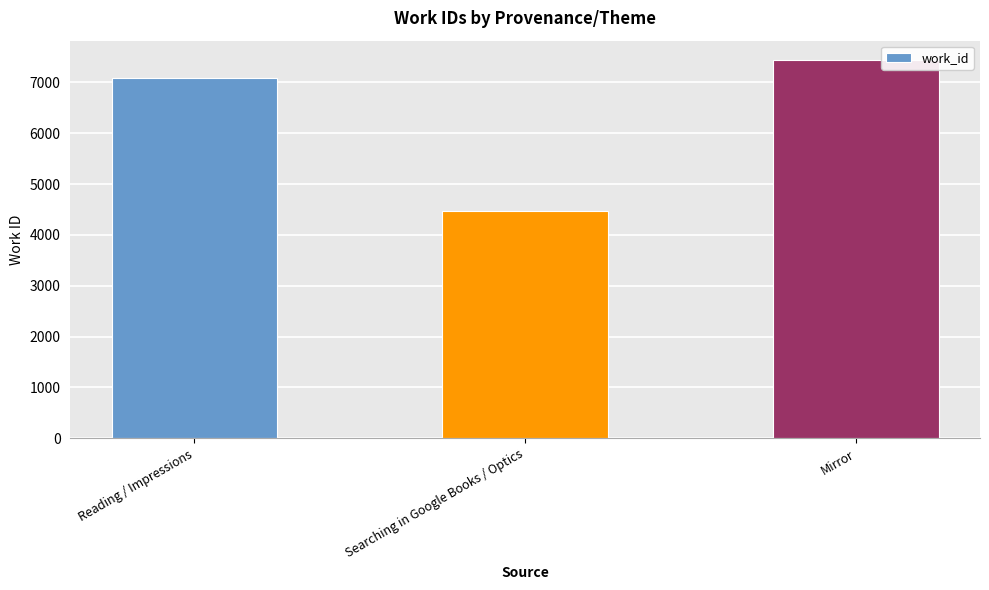

What value does the data have at Reading / Impressions, to the nearest 10?

7080